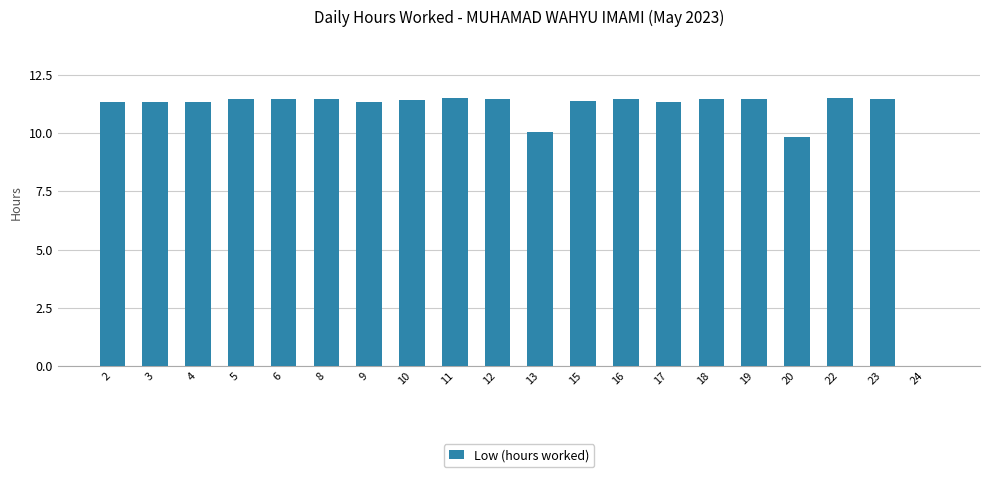

At which label does the data first exceed 11?

2